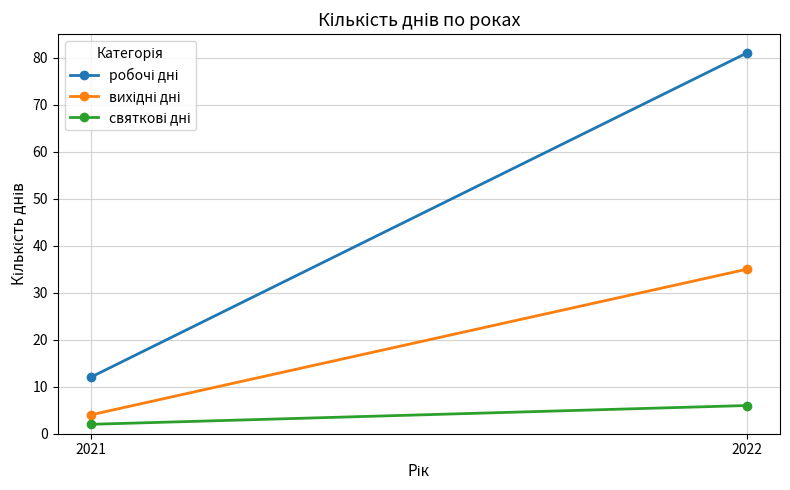

How many data points in робочі дні are less than 81?

1